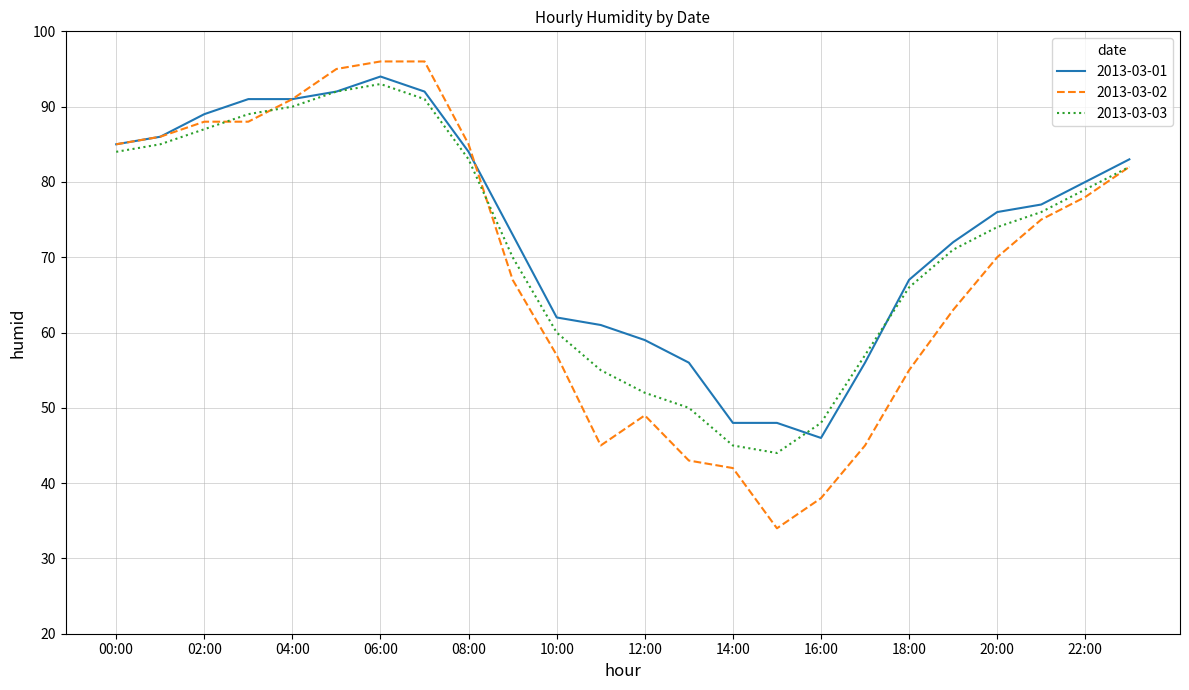

Which series ends up on top after the final intersection of 2013-03-02 and 2013-03-01?

2013-03-01